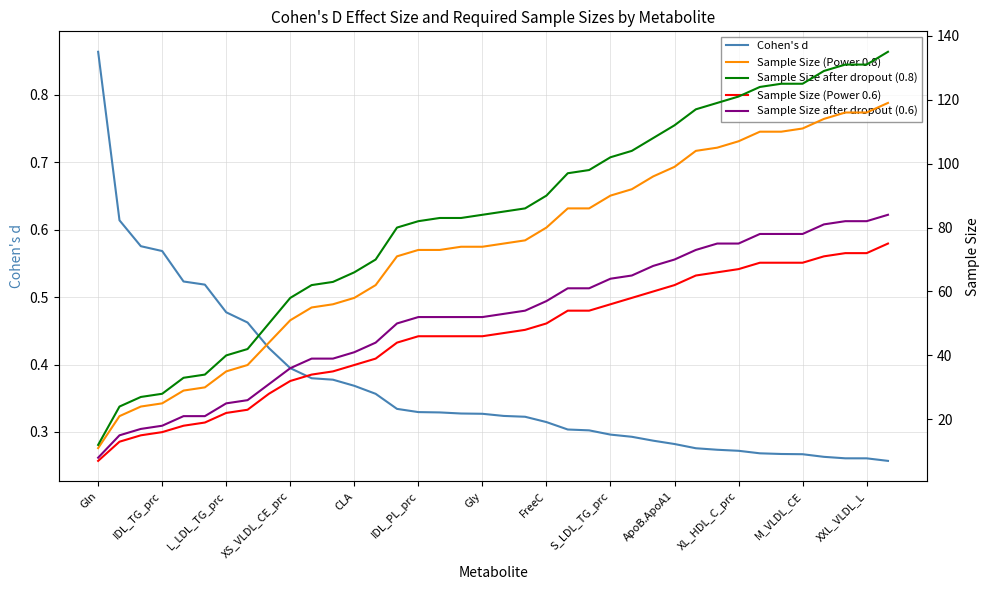

True or false: Sample Size (Power 0.6) has more than 0 points higher than both neighbors.

False